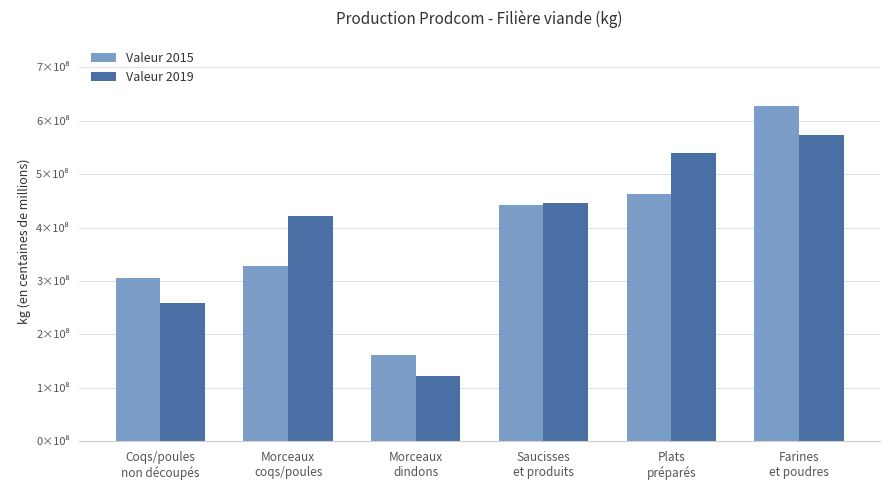

Does the chart contain stacked bars?

No